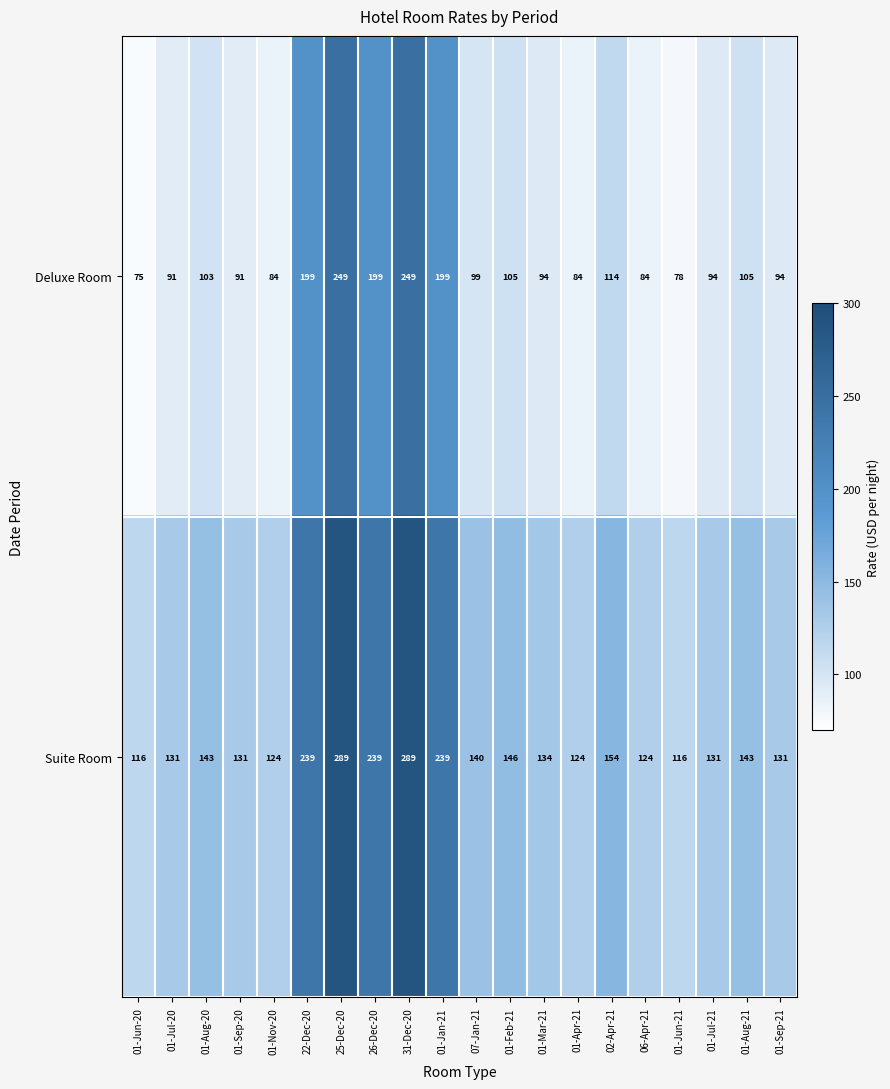

What is the difference between the maximum and minimum values in the Deluxe Room series?

174